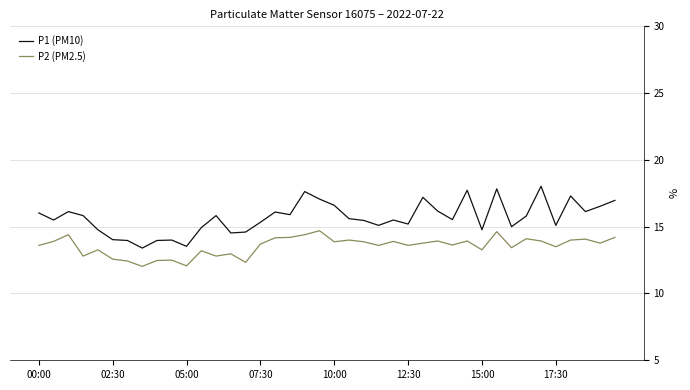

What is the smallest value displayed?

12.0